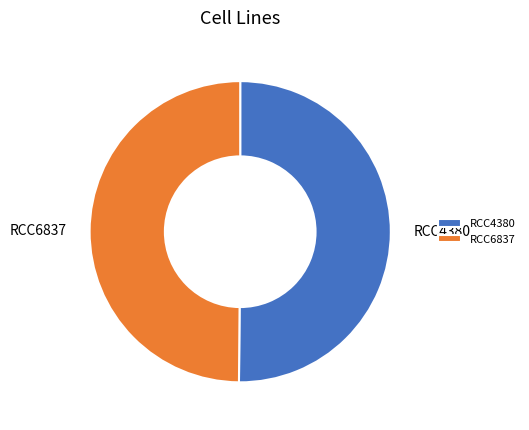

The RCC4380 slice represents 42% of the pie. True or false?

False